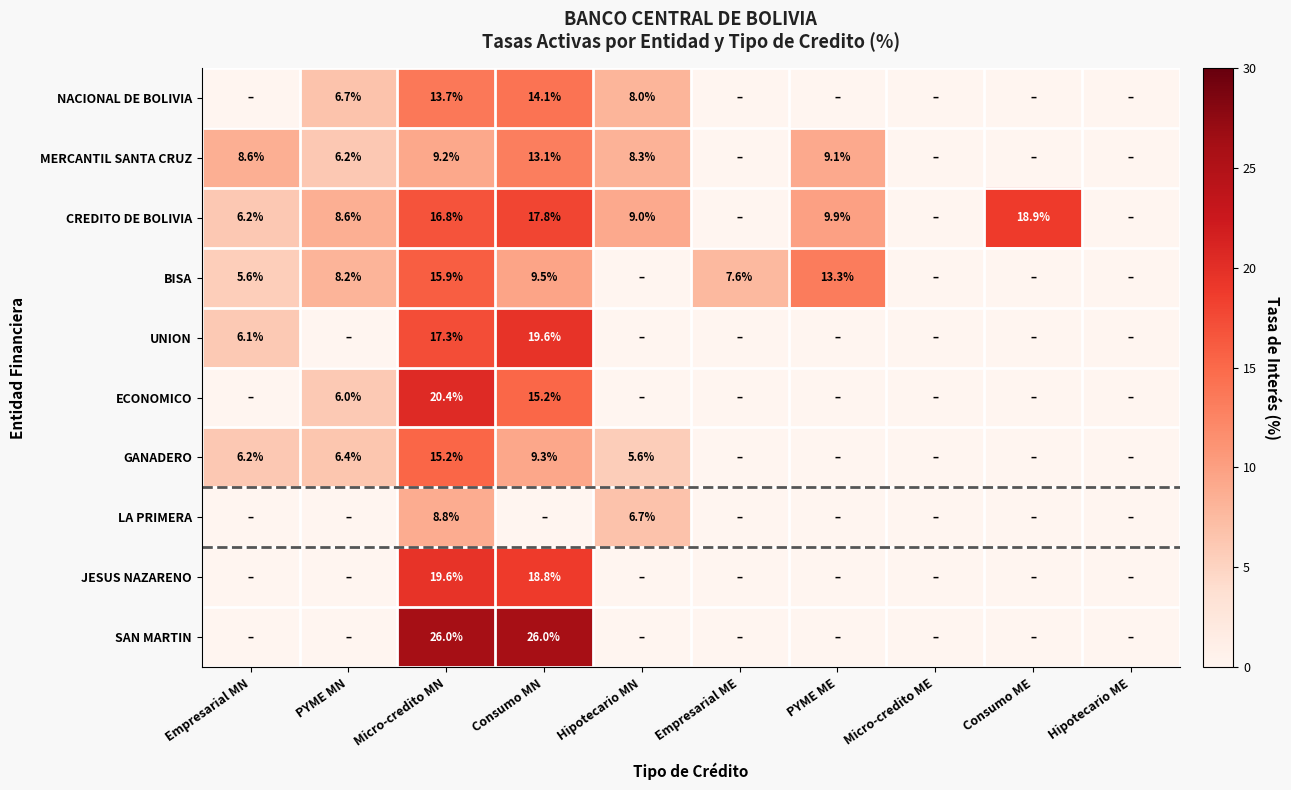

What is the difference between the UNION values at Micro-credito MN and Empresarial MN?

11.2